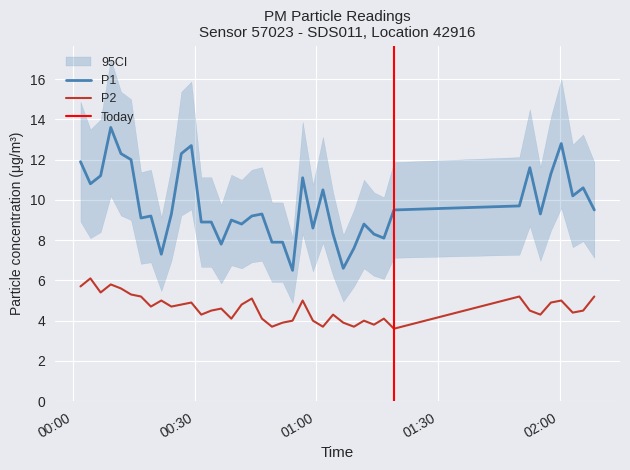

True or false: P1 and P2 intersect in this chart.

False